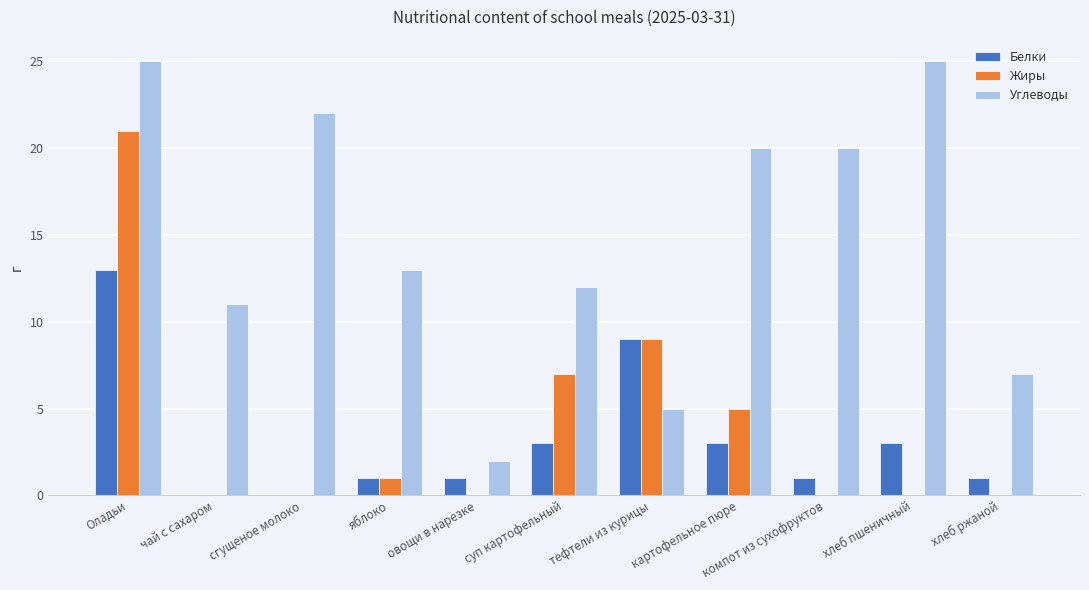

What is the sum of the Углеводы values at хлеб пшеничный and хлеб ржаной?

32